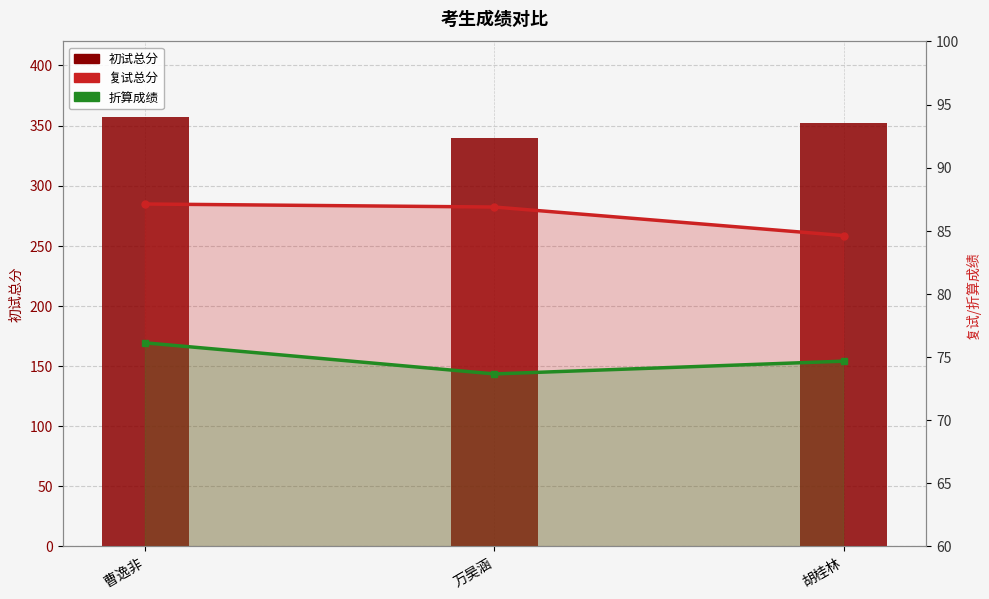

Between 曹逸非 and 胡桂林, which is larger?

曹逸非